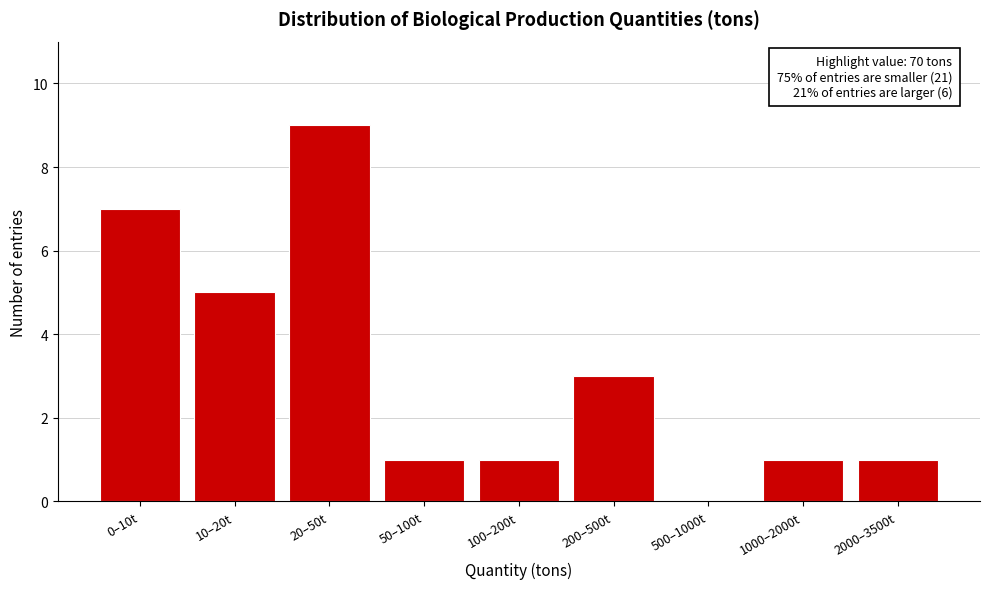

Reading left to right, extract all data points from this chart.

0–10t=7	10–20t=5	20–50t=9	50–100t=1	100–200t=1	200–500t=3	500–1000t=0	1000–2000t=1	2000–3500t=1